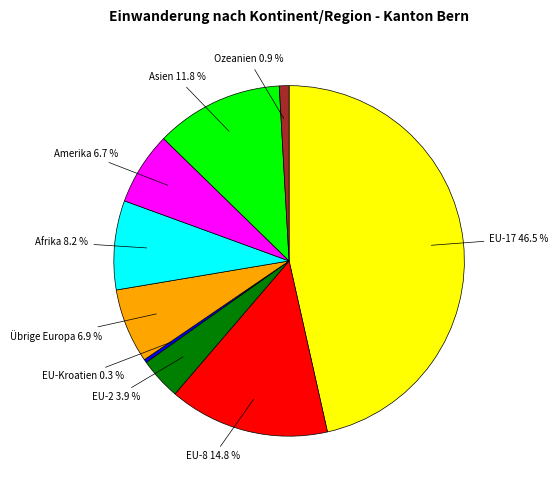

Does any single category account for the majority?

No